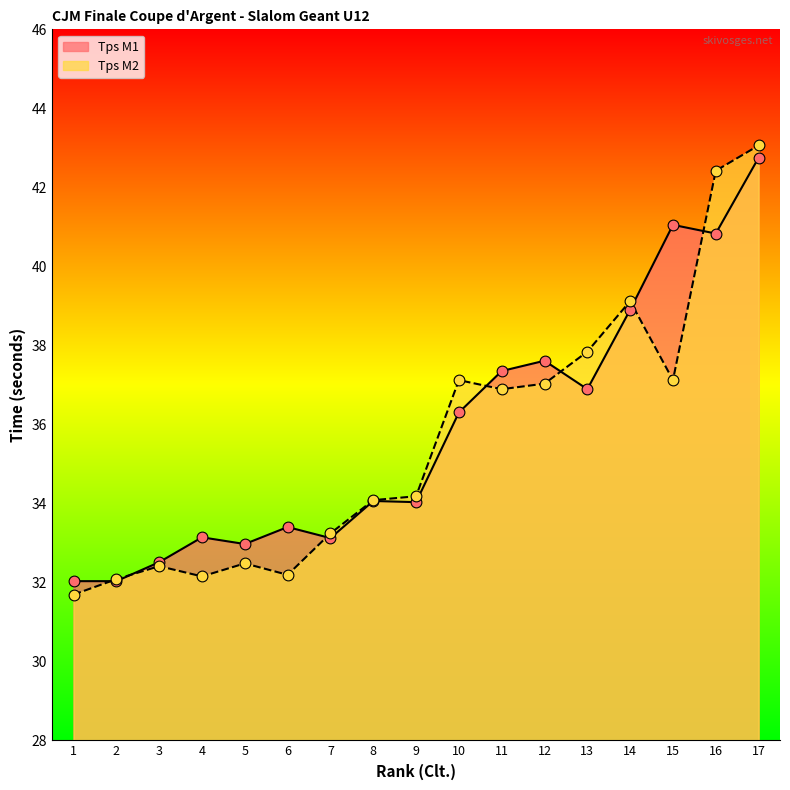

What is the total value across all series at 15?

78.2